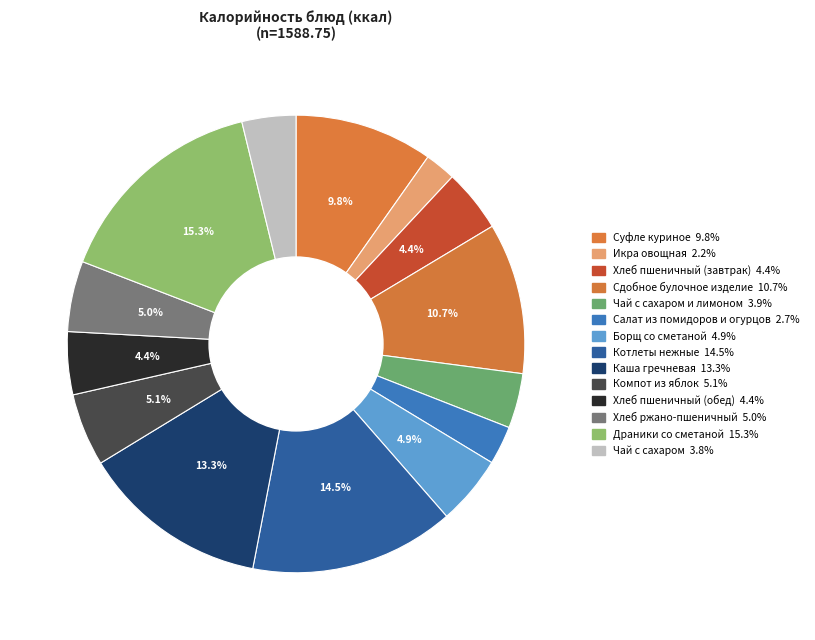

How many slices are in this pie chart?

14